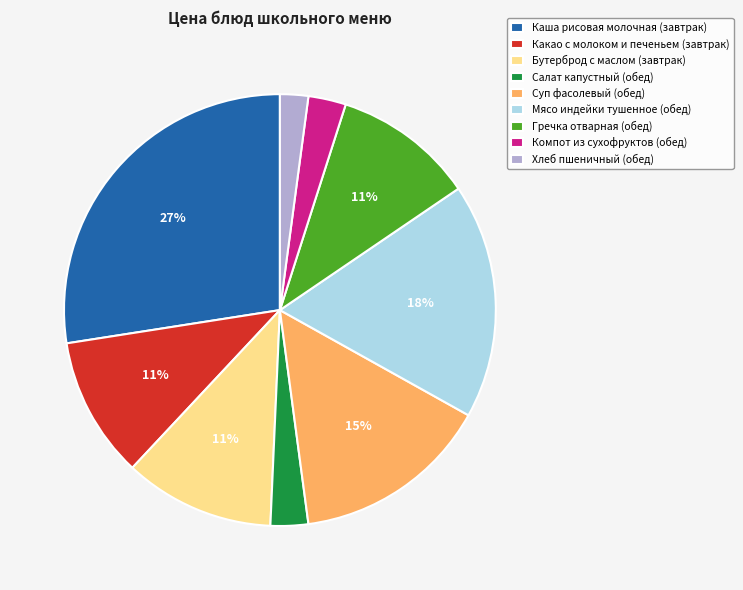

How many segments does this pie chart have?

9